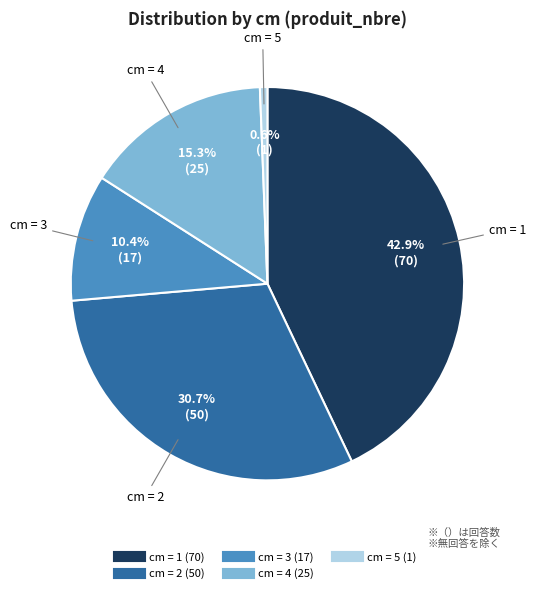

How many segments does this pie chart have?

5